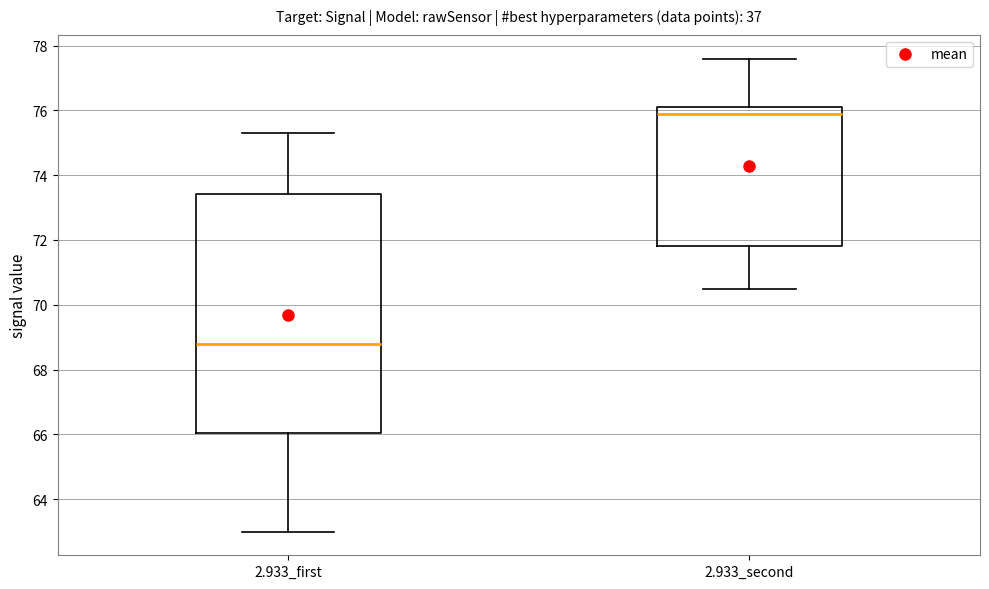

Which box's median line is the highest?

2.933_second